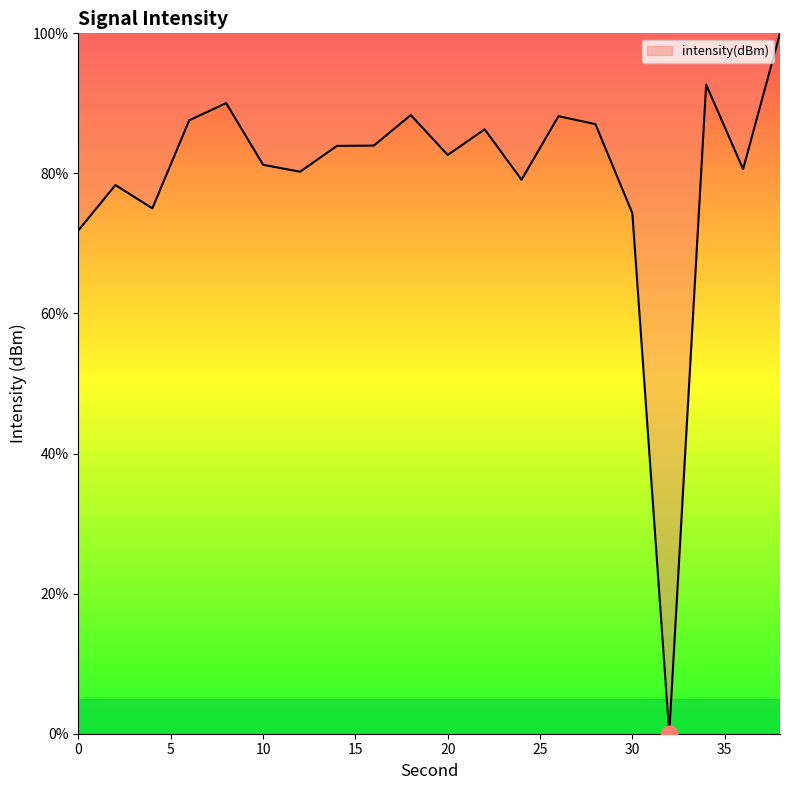

What is the maximum value shown in the chart?

100.0